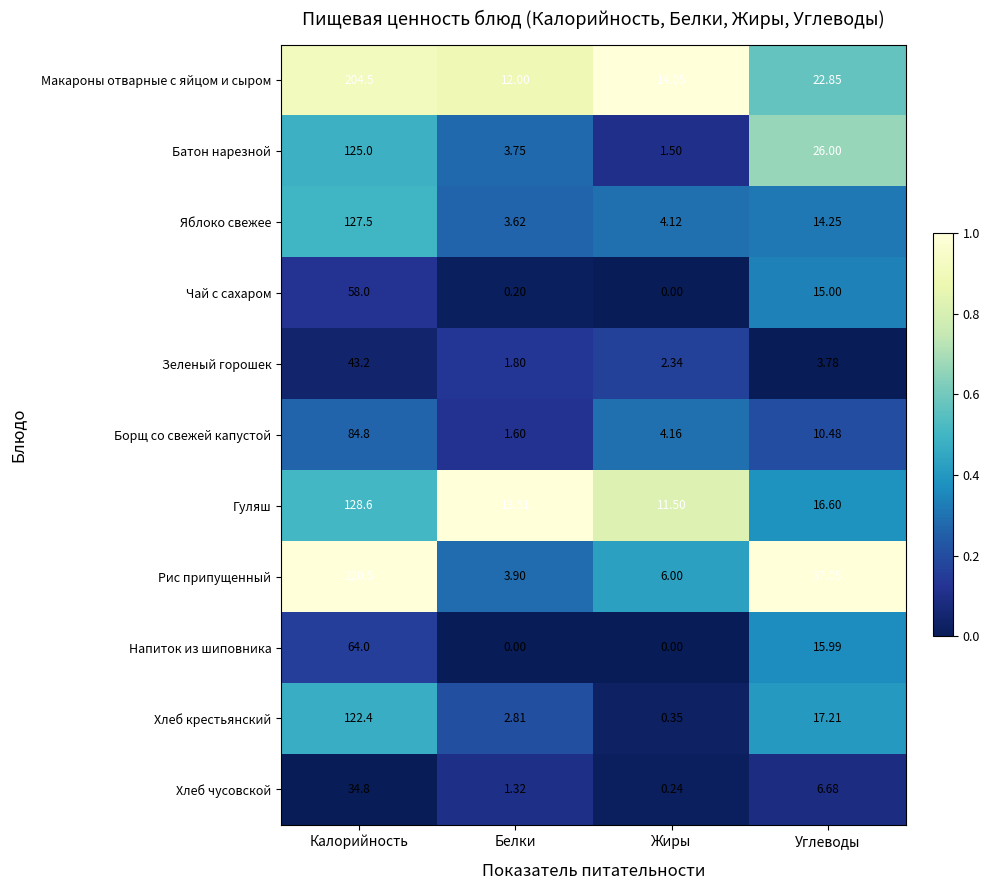

Between Калорийность and Белки, which series saw the biggest shift?

Рис припущенный